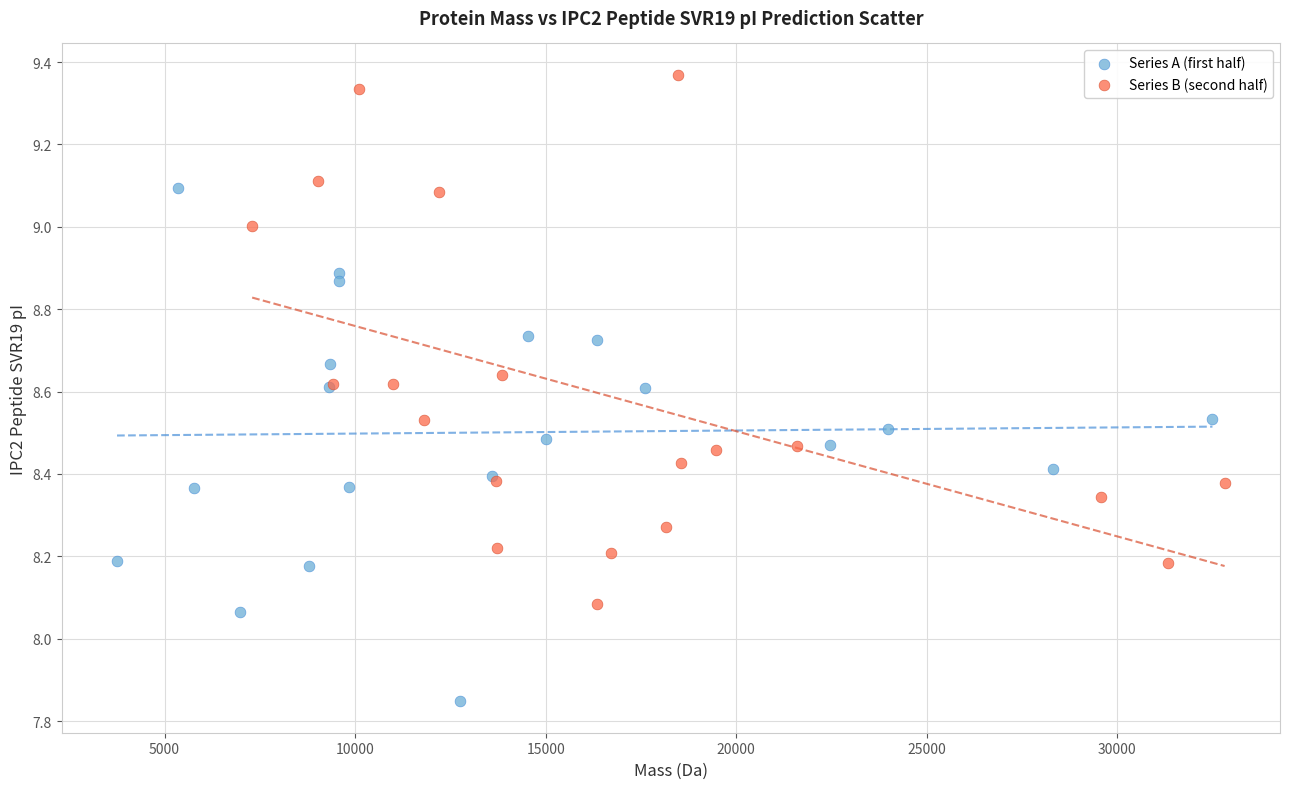

What are all the series names shown in the legend?

Series A (first half), Series B (second half)